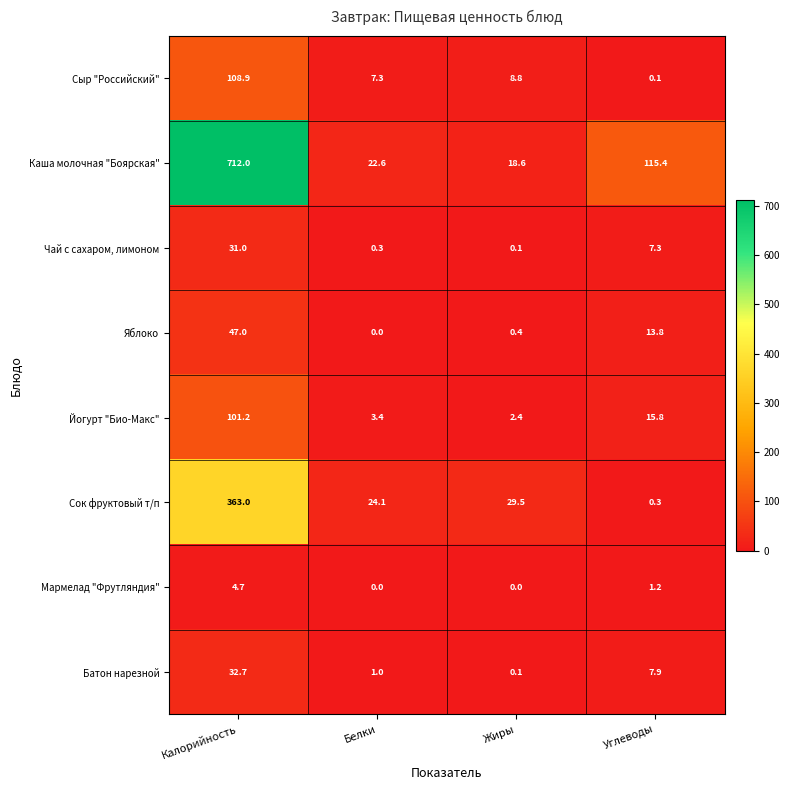

How many distinct data groups are displayed?

8